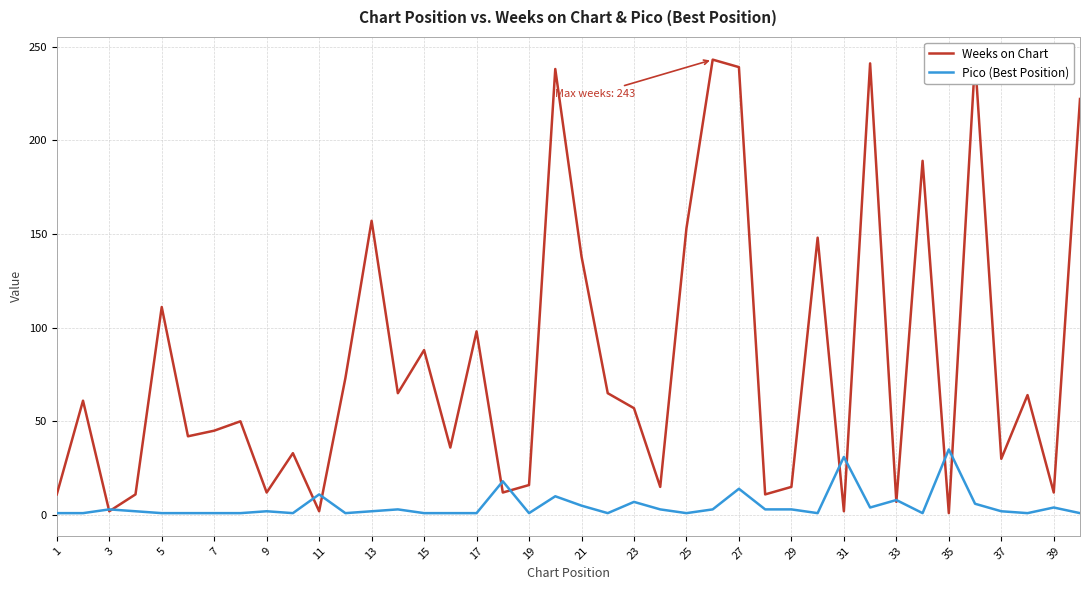

True or false: Weeks on Chart has more than 2 interior local peaks.

True